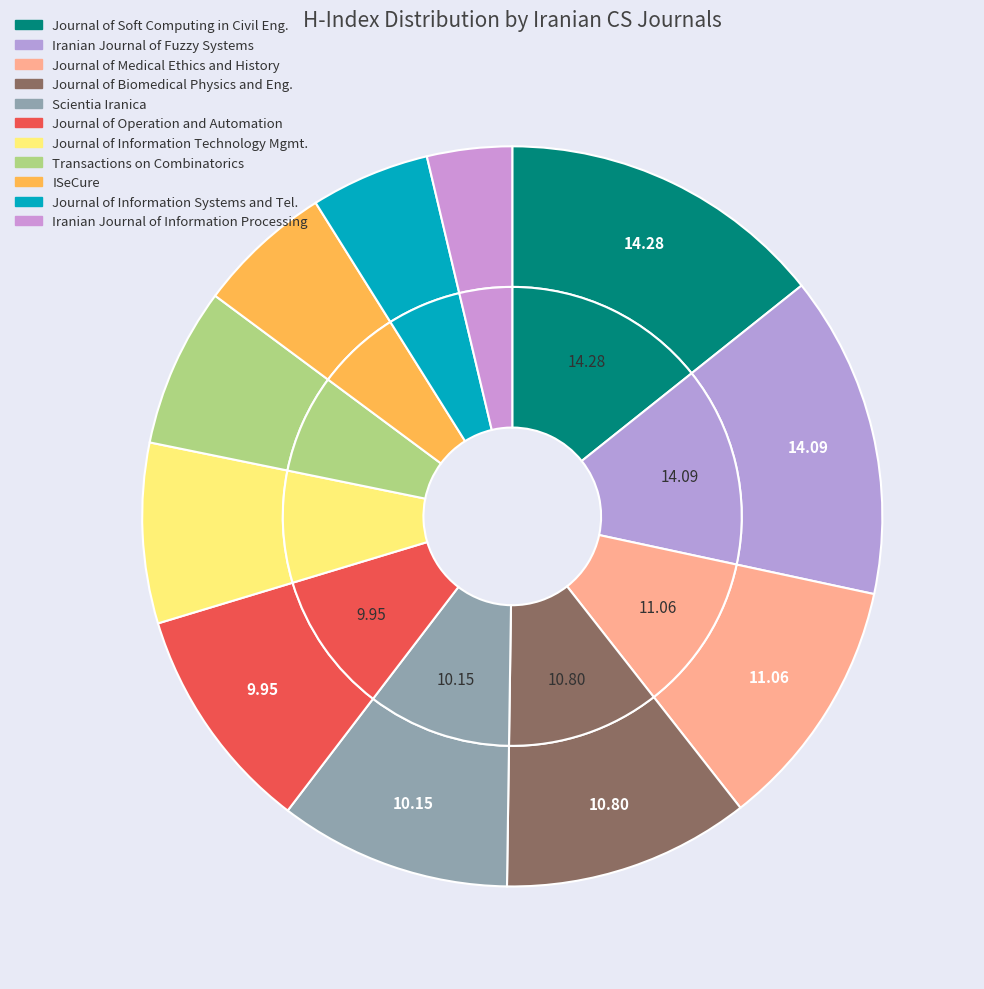

Which category has the biggest portion of the pie?

Journal of Soft Computing in Civil Engineering